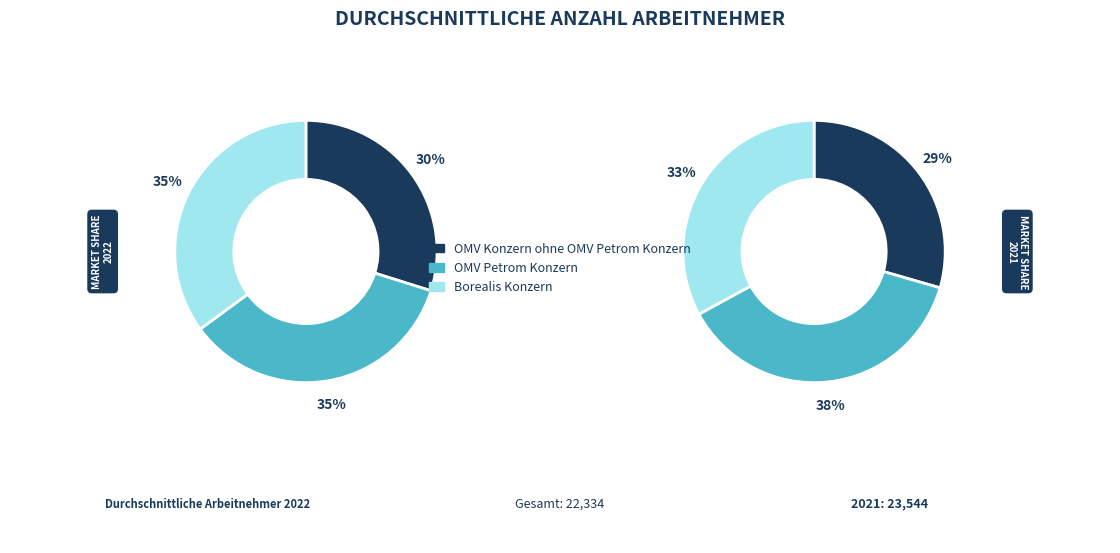

Rank the categories by values_2022 value from highest to lowest.

OMV Petrom Konzern, Borealis Konzern, OMV Konzern ohne OMV Petrom Konzern